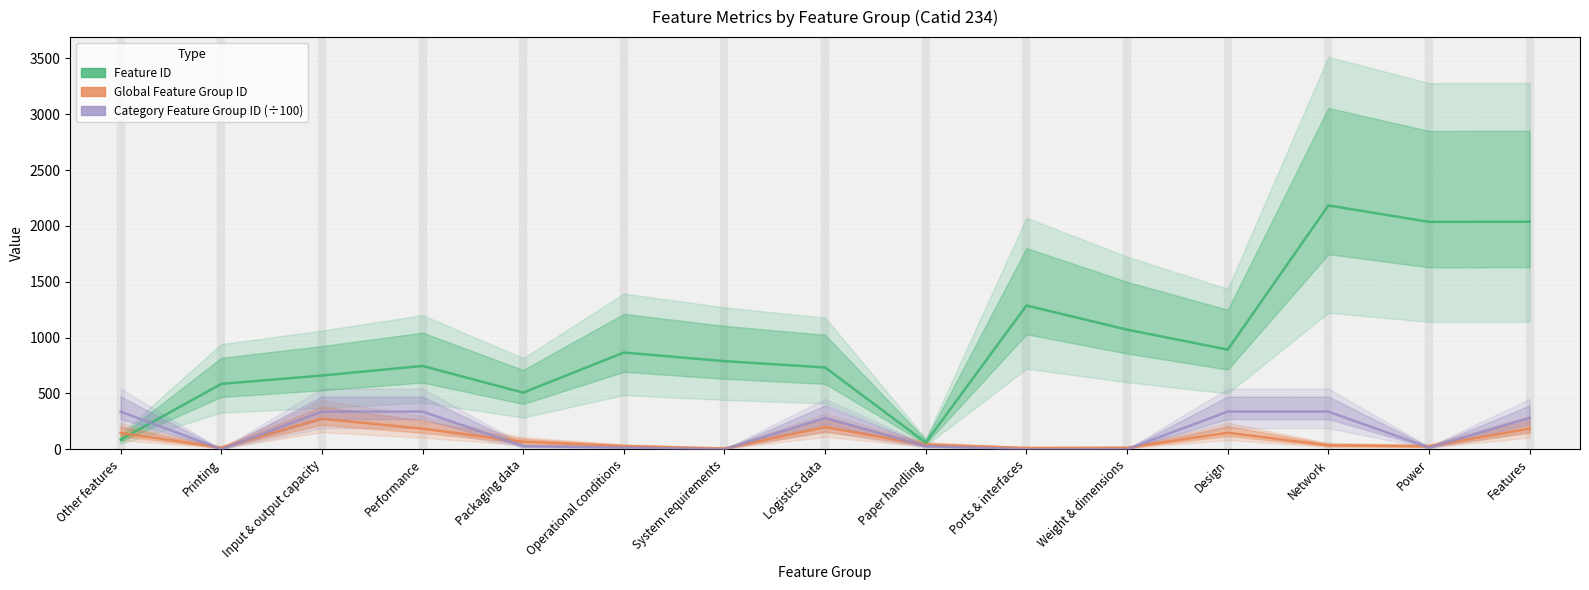

What is the lowest value of the Global Feature Group ID series?

8.0